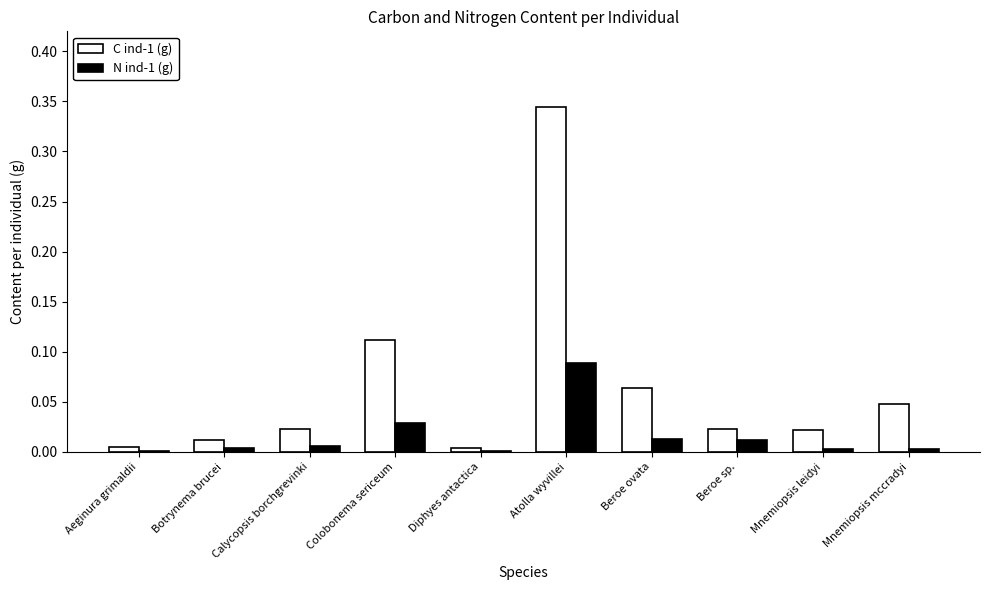

Which label corresponds to the largest value in the chart?

Atolla wyvillei